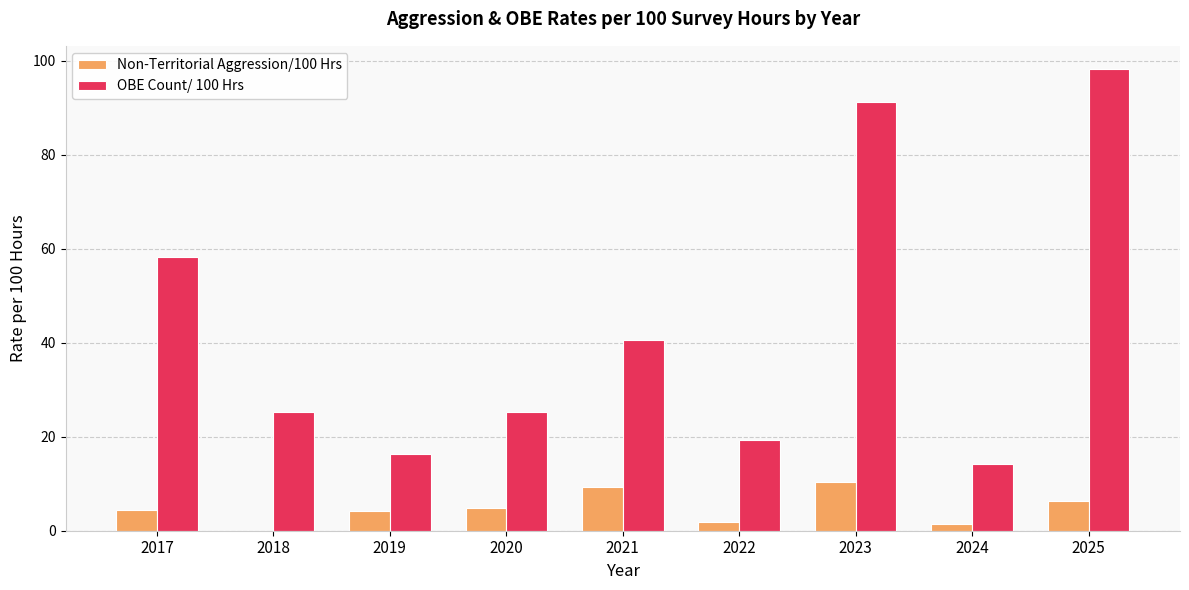

Are the bars grouped side by side (vs. stacked)?

Yes